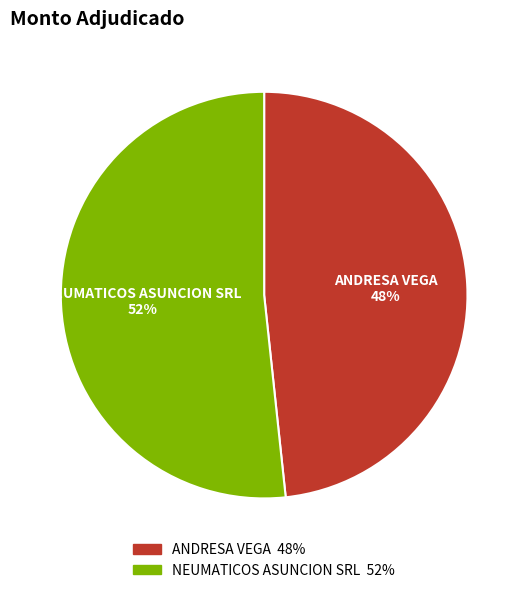

Is there any slice that represents more than half of the pie?

Yes